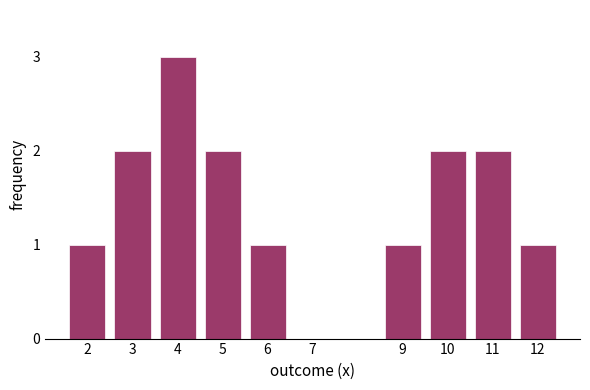

Reading right to left, extract all data points from this chart.

12=1	11=2	10=2	9=1	7=0	6=1	5=2	4=3	3=2	2=1